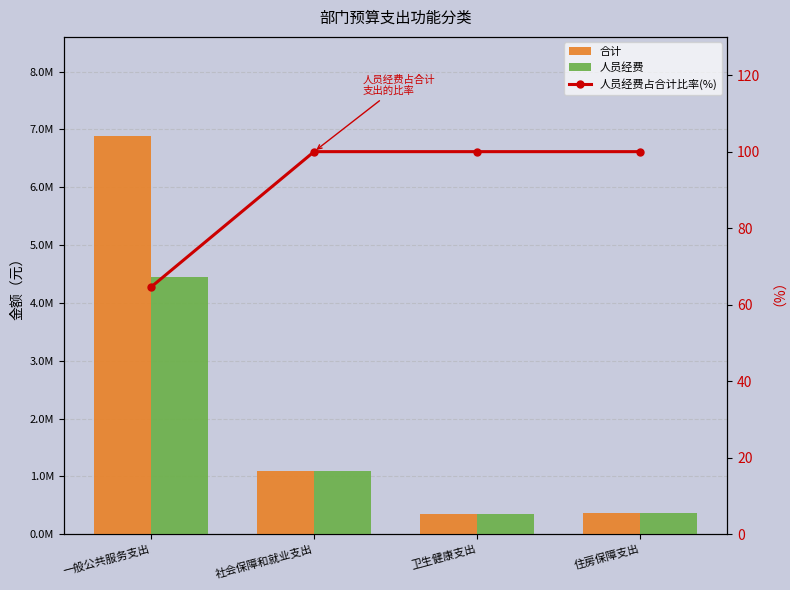

Which series has the largest total across all categories?

合计